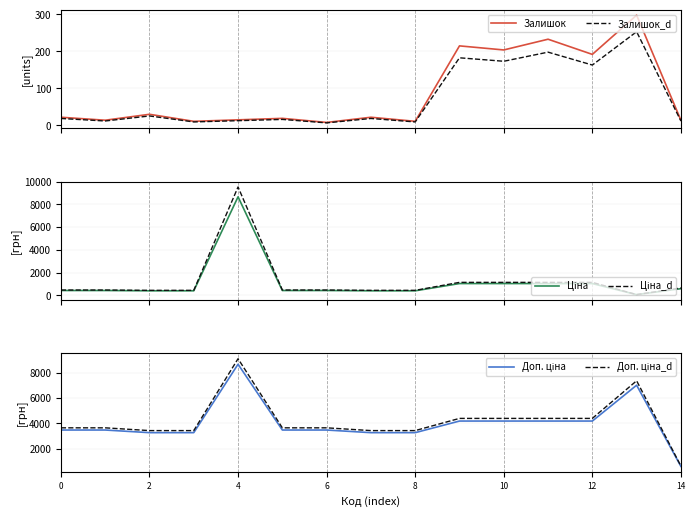

What is the sum of the Залишок values at 6 and 10?

215.0